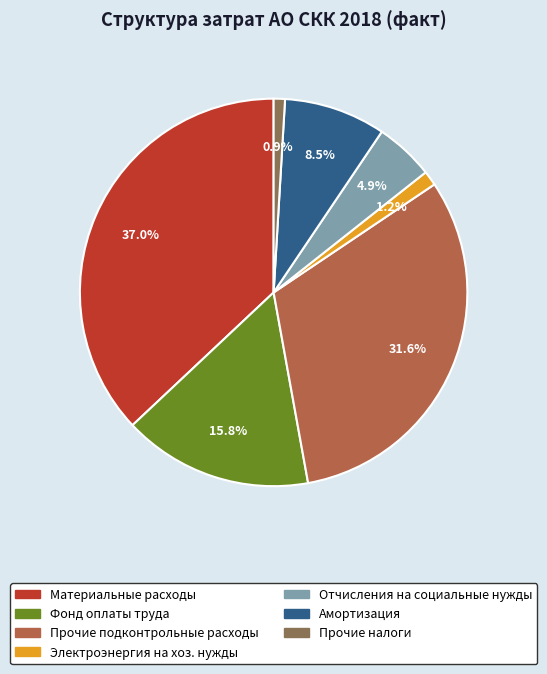

To the nearest percent, what is the difference between the largest and smallest slice percentages?

36%